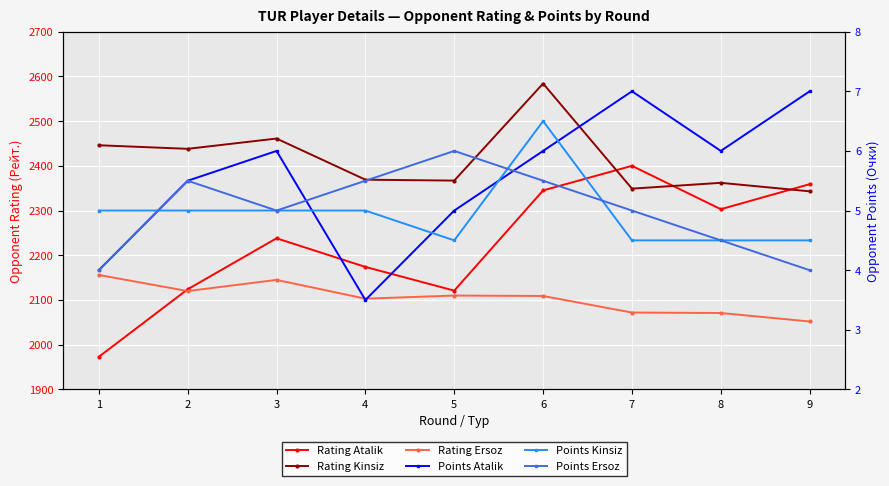

Between 4 and 6, which series saw the biggest shift?

Rating Kinsiz